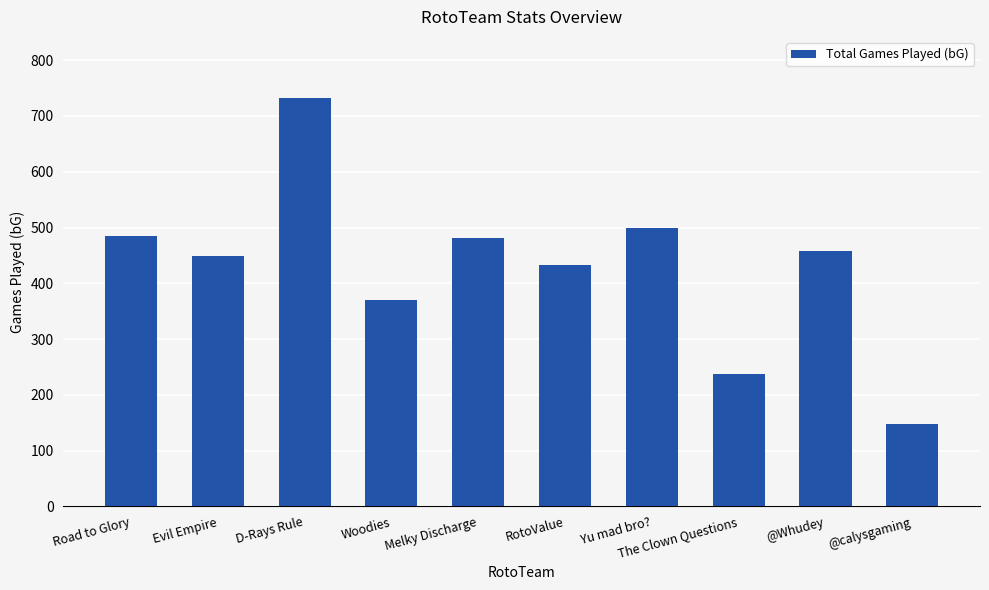

The value at Road to Glory is 484. True or false?

True